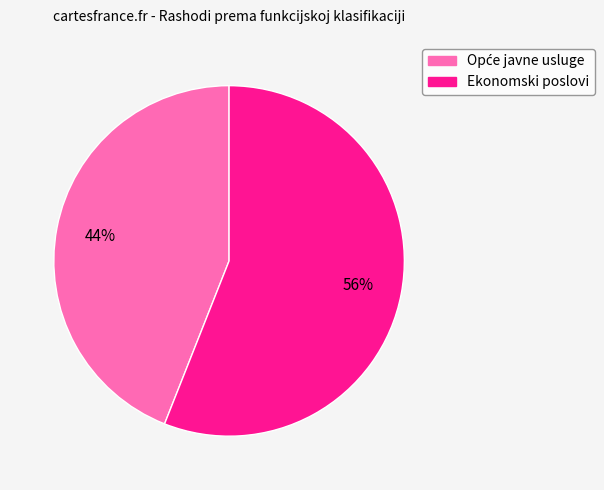

To the nearest percent, what portion does Ekonomski poslovi represent?

56%